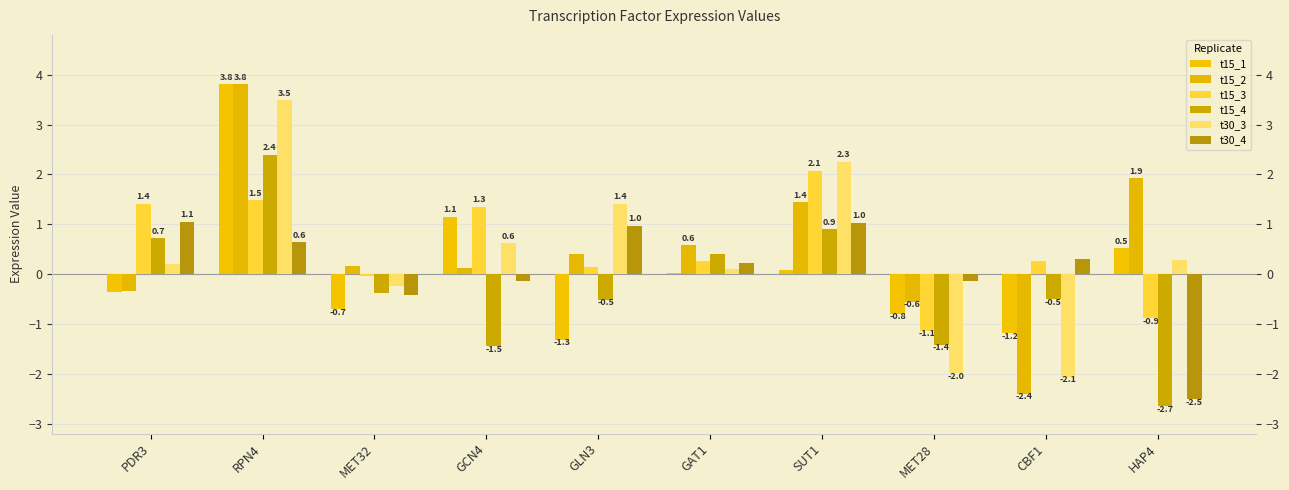

Are the bars horizontal?

No